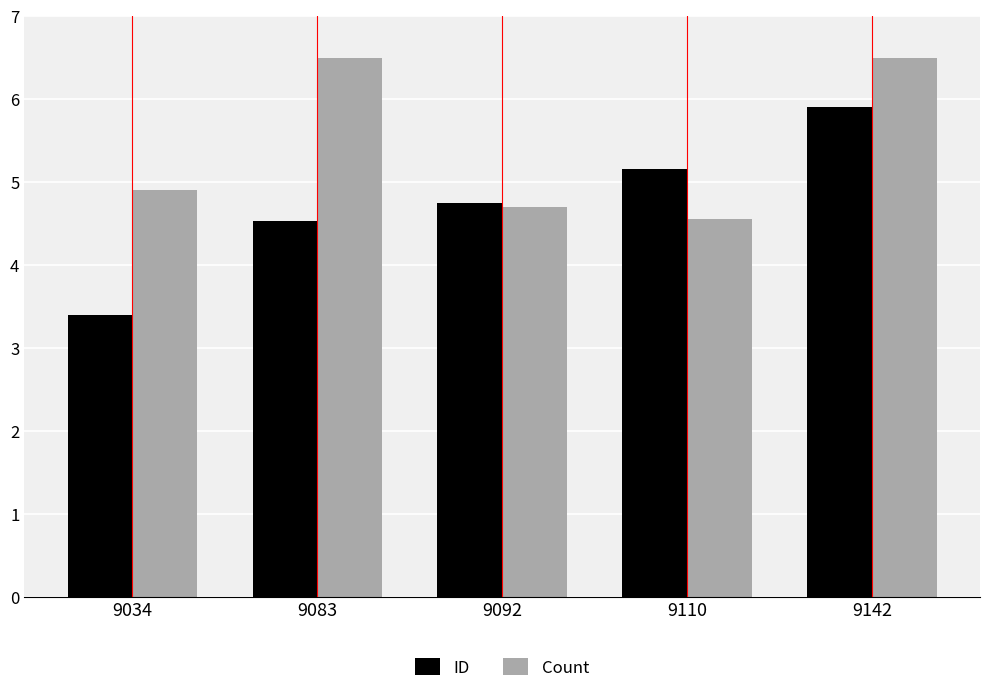

Rank the series by their maximum value, from lowest to highest.

ID, Count